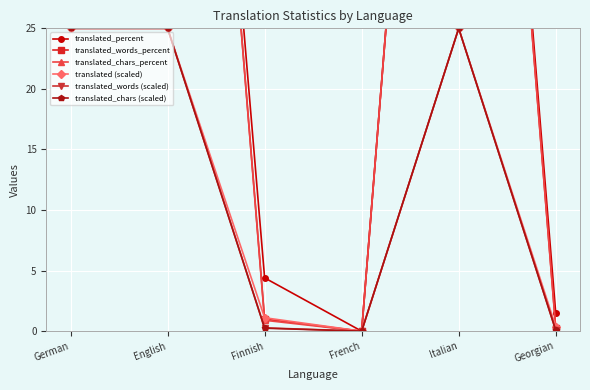

What is the approximate value of translated_chars_percent at Georgian?

0.2